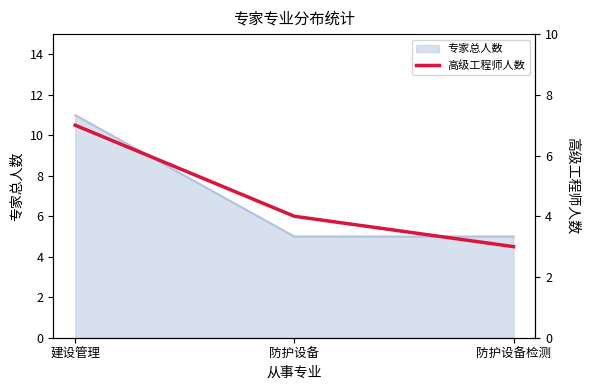

At which label is the value closest to 5?

防护设备